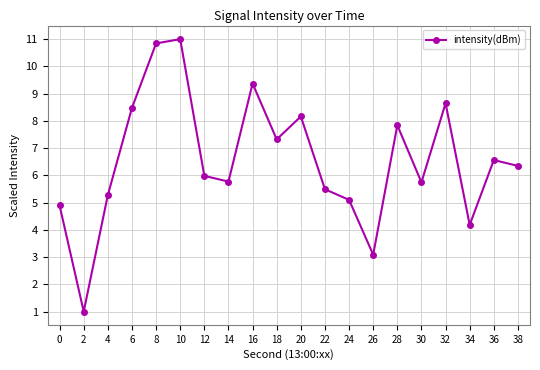

Which category has the lowest value across all series?

2